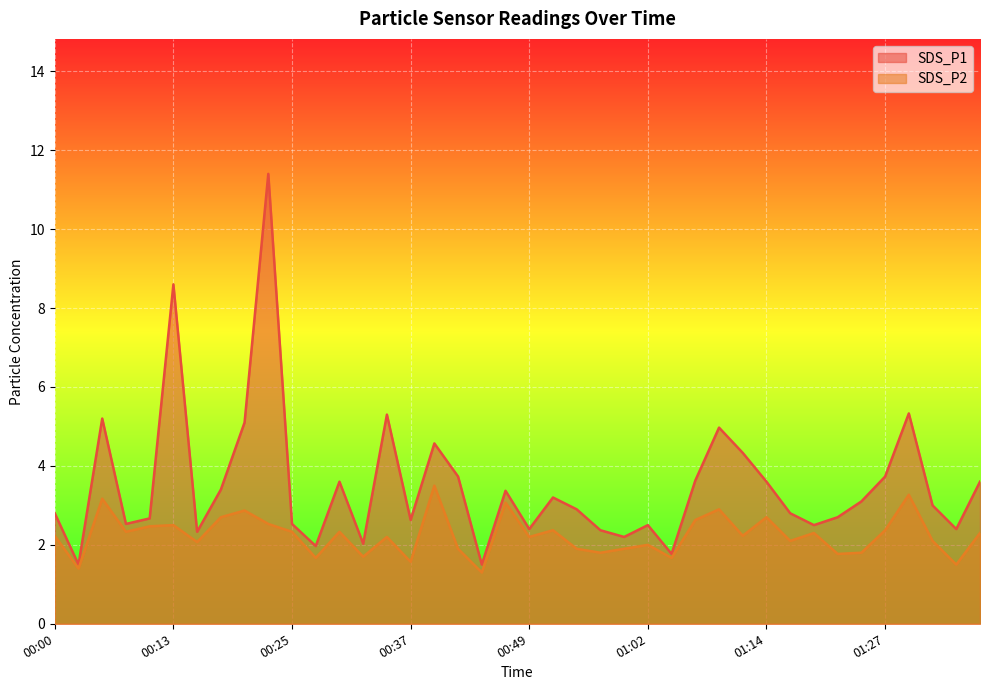

True or false: SDS_P2 and SDS_P1 cross at least once.

False